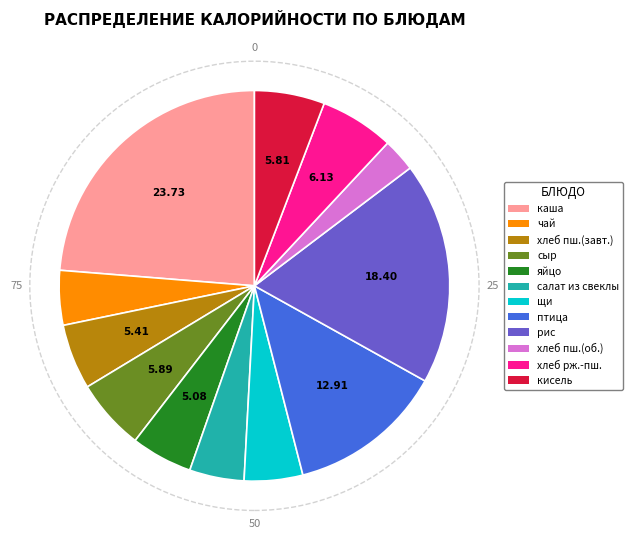

Is there any slice that represents more than half of the pie?

No